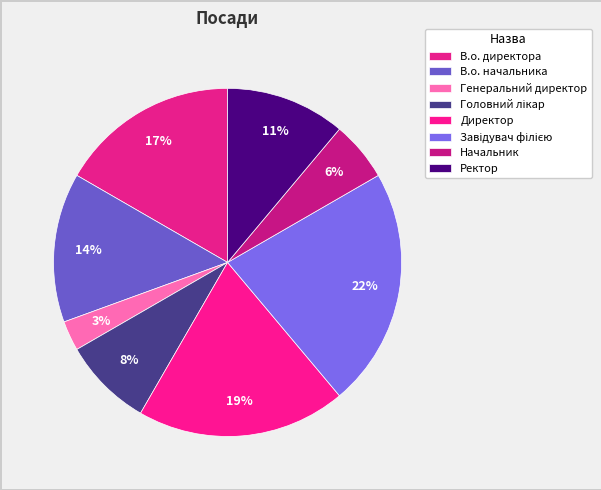

To the nearest percent, what portion does Завідувач філією represent?

22%